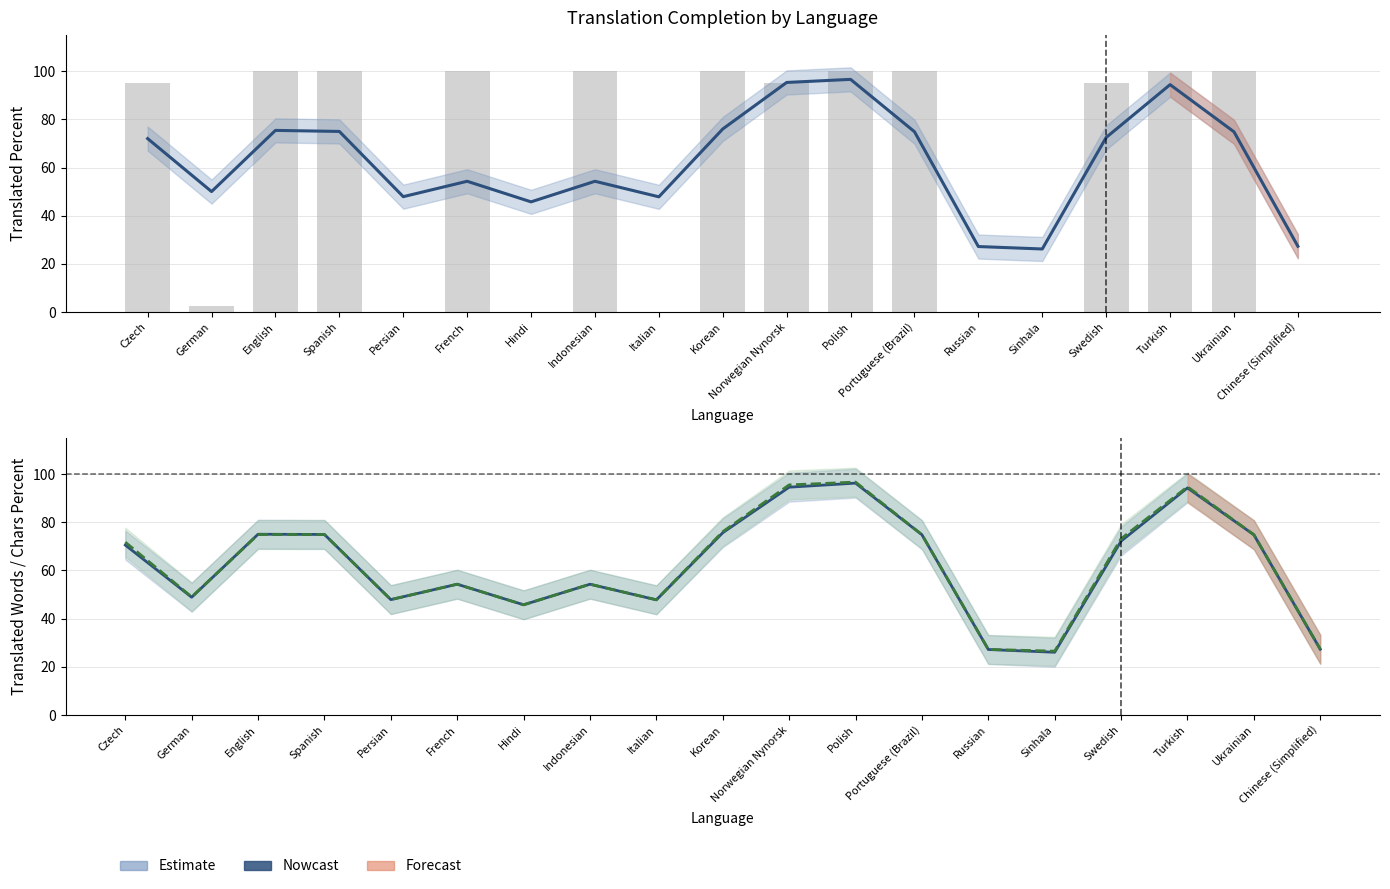

Reading left to right, list all the values displayed in this chart.

translated_percent: 72.0	50.0	75.4	75.0	47.9	54.3	45.8	54.3	47.8	76.0	95.3	96.6	74.9	27.2	26.2	72.5	94.4	74.8	27.3
translated_words_percent: 70.6	48.9	75.0	75.0	47.9	54.3	45.8	54.3	47.8	75.7	94.6	96.3	74.8	27.2	26.0	72.2	94.3	74.8	27.3
translated_chars_percent: 71.8	49.0	74.9	74.9	47.9	54.3	45.8	54.3	47.8	76.1	95.5	96.7	74.9	27.2	26.5	73.2	94.7	74.9	27.3